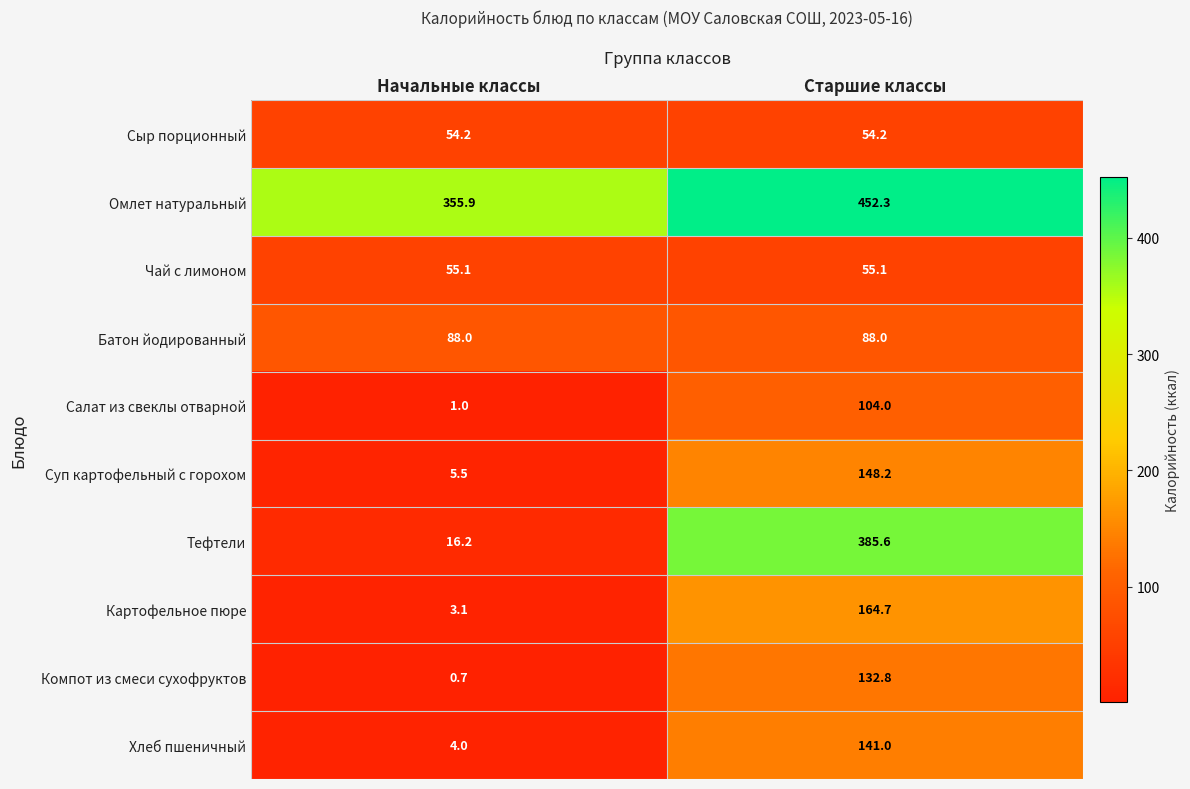

The value of Картофельное пюре at Начальные классы is 3.1. True or false?

True